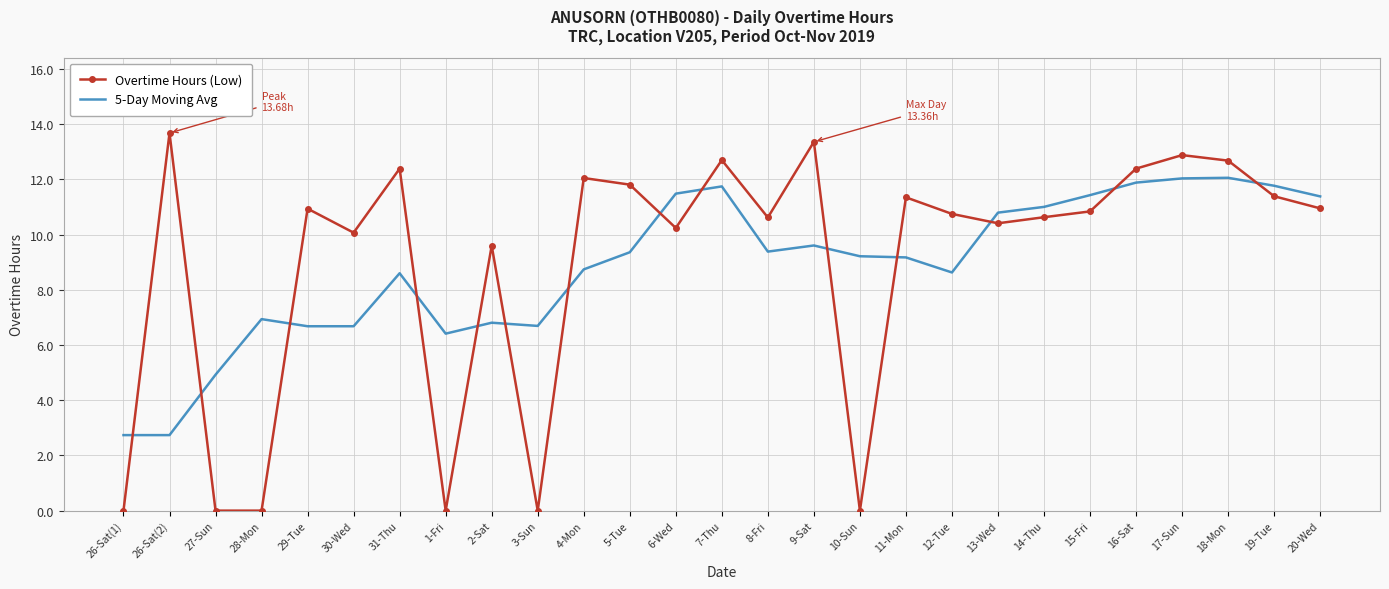

True or false: 5-Day Moving Avg has a value of 7.3 at 27-Sun.

False